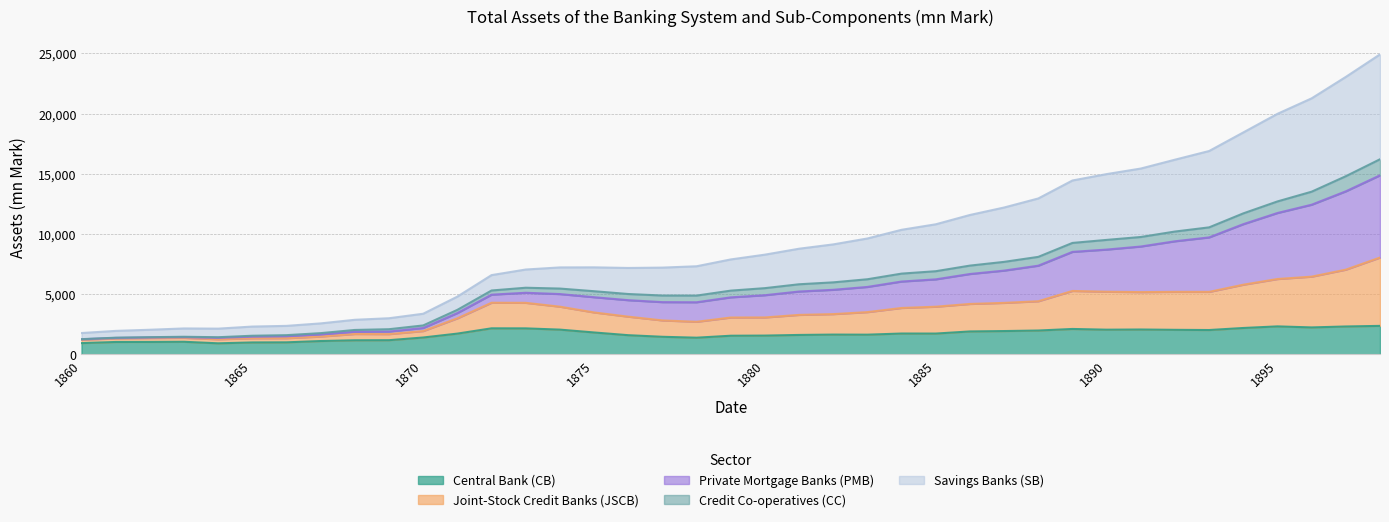

What is the highest value of the Central Bank (CB) series?

2376